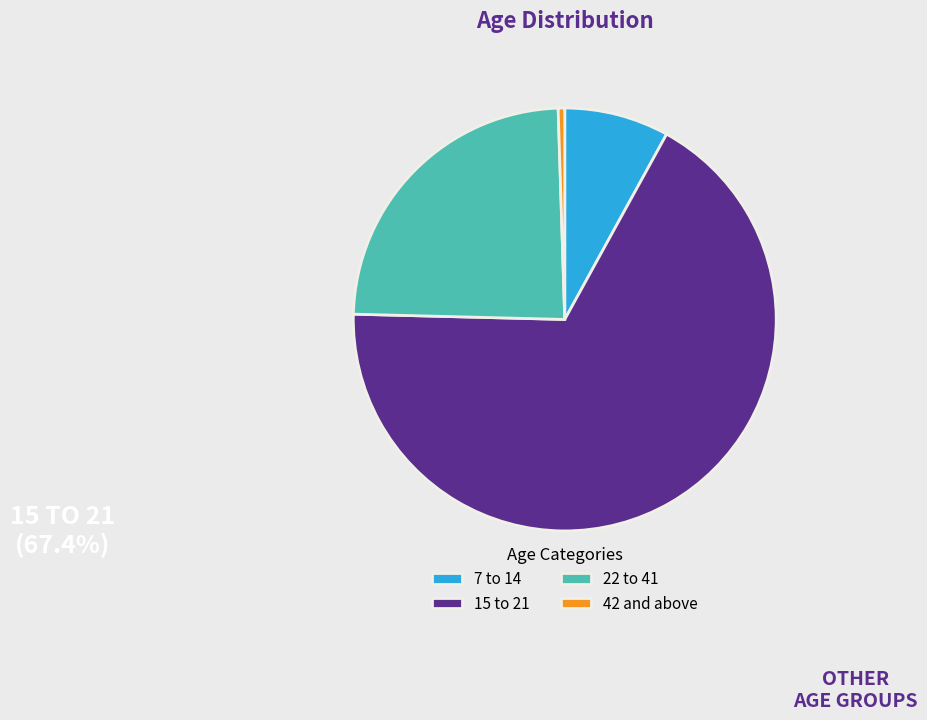

Do 42 and above and 7 to 14 together represent more than half of the pie?

No